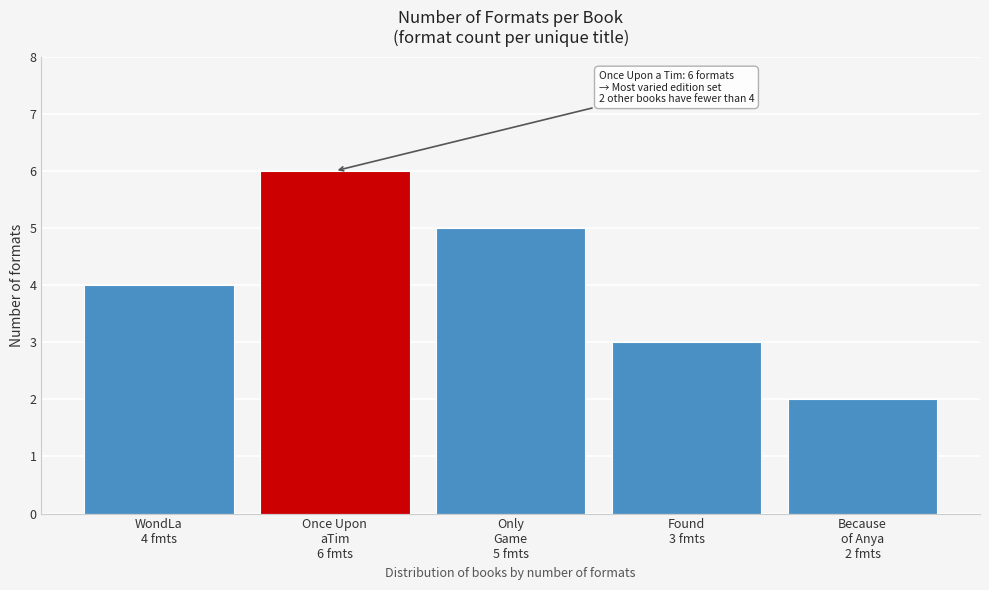

Reading left to right, what are all the values shown in this chart?

4	6	5	3	2